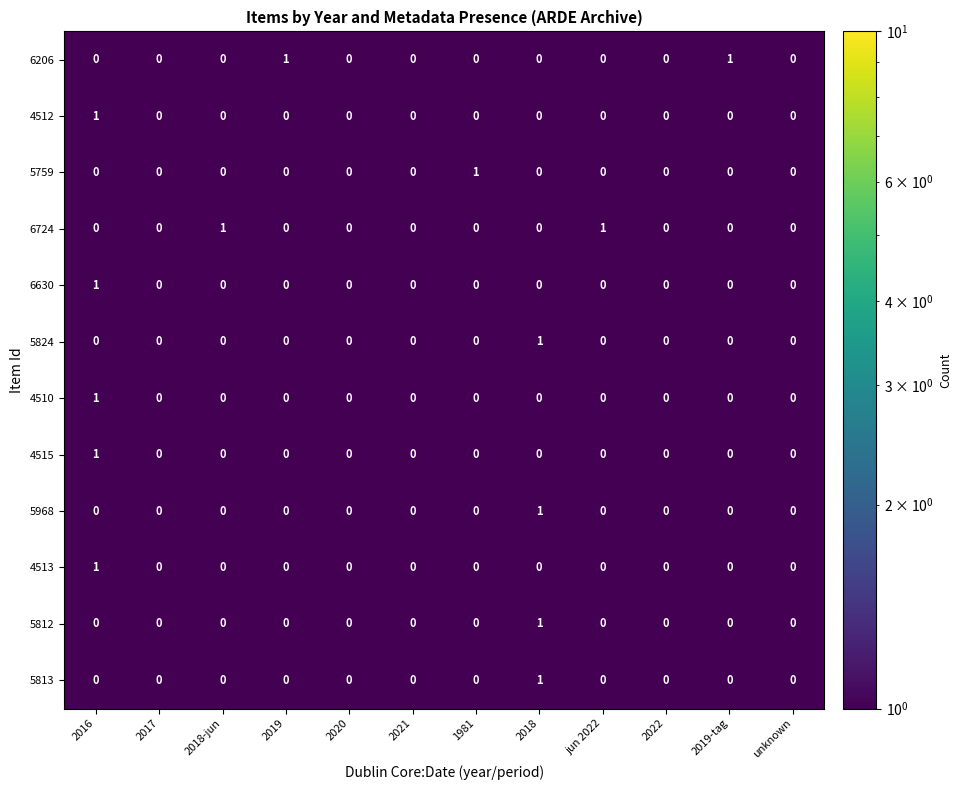

At which category is the sum across all series the highest?

2016